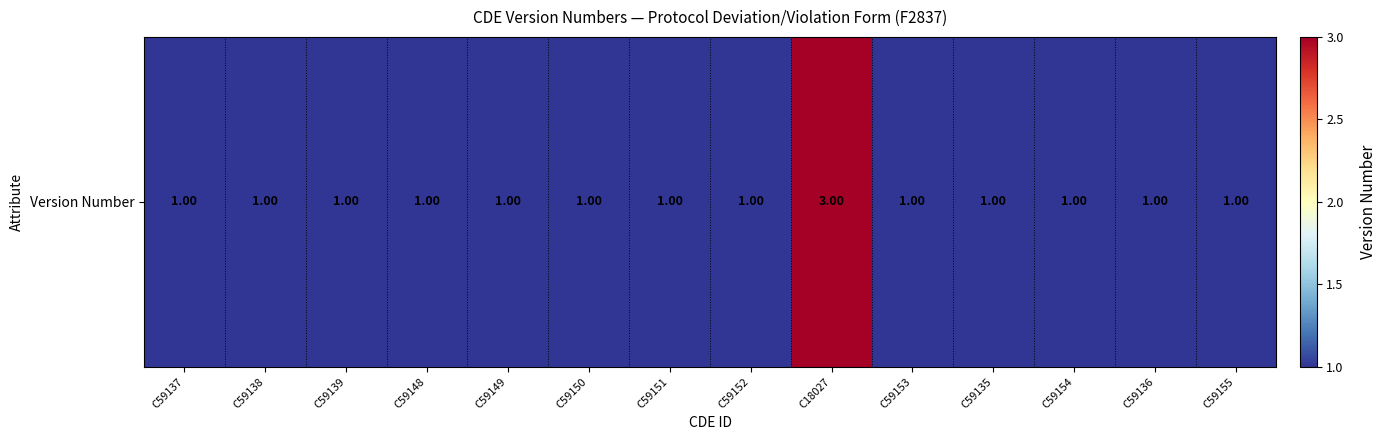

Between C18027 and C59153, which is larger?

C18027